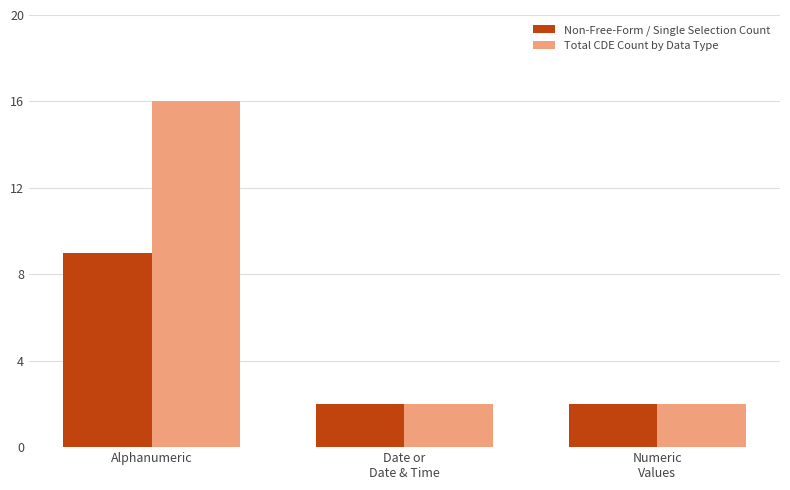

Count the number of categories in the chart.

3